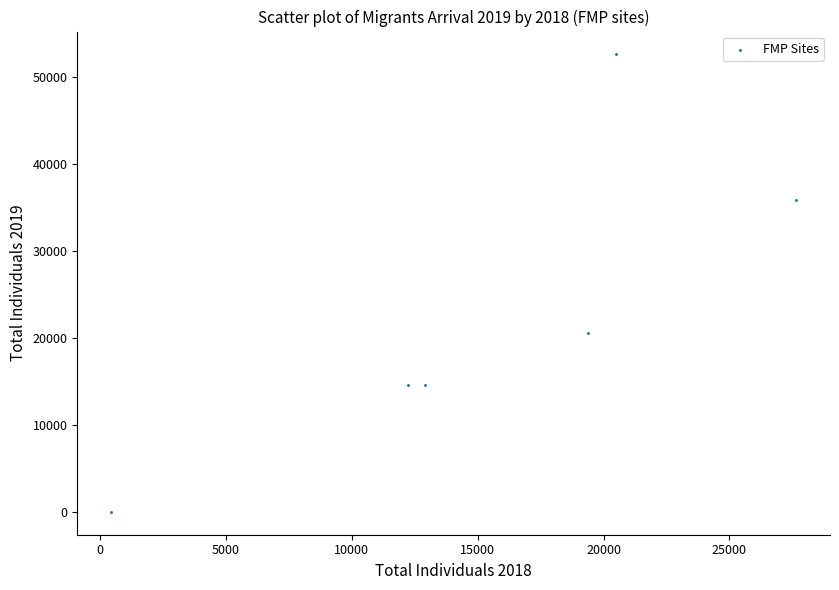

What is the range of Y values (max minus min)?

52600